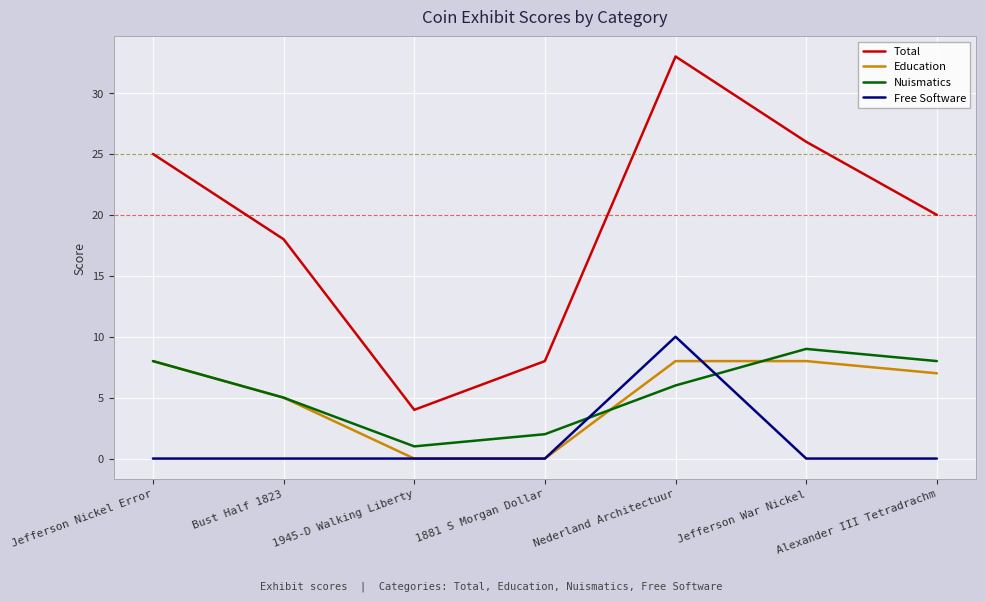

Which series changed the most between 1945-D Walking Liberty and 1881 S Morgan Dollar?

Total